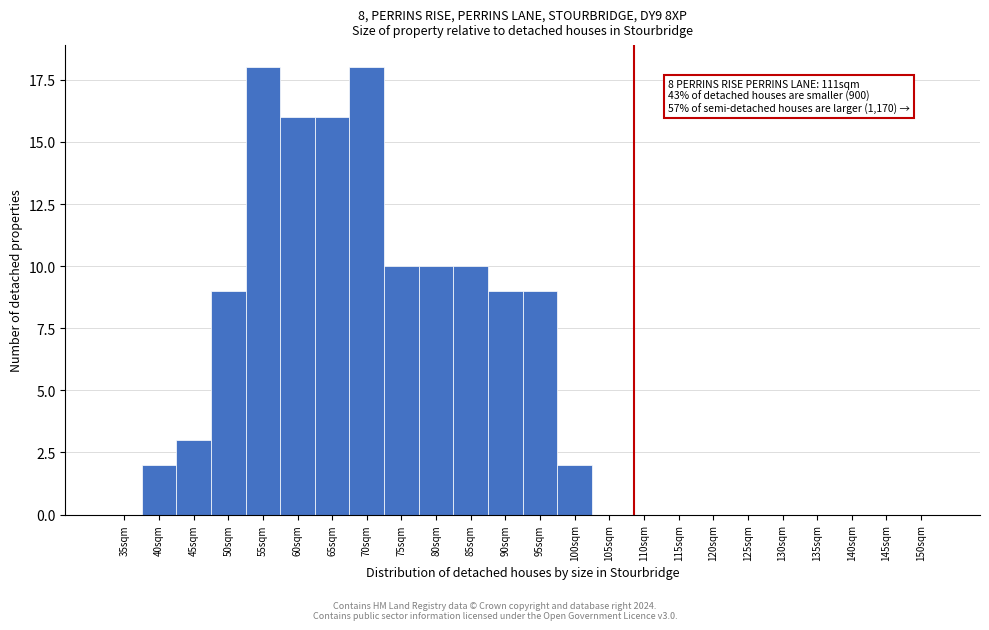

Reading left to right, what are all the values shown in this chart?

35sqm=0	40sqm=2	45sqm=3	50sqm=9	55sqm=18	60sqm=16	65sqm=16	70sqm=18	75sqm=10	80sqm=10	85sqm=10	90sqm=9	95sqm=9	100sqm=2	105sqm=0	110sqm=0	115sqm=0	120sqm=0	125sqm=0	130sqm=0	135sqm=0	140sqm=0	145sqm=0	150sqm=0